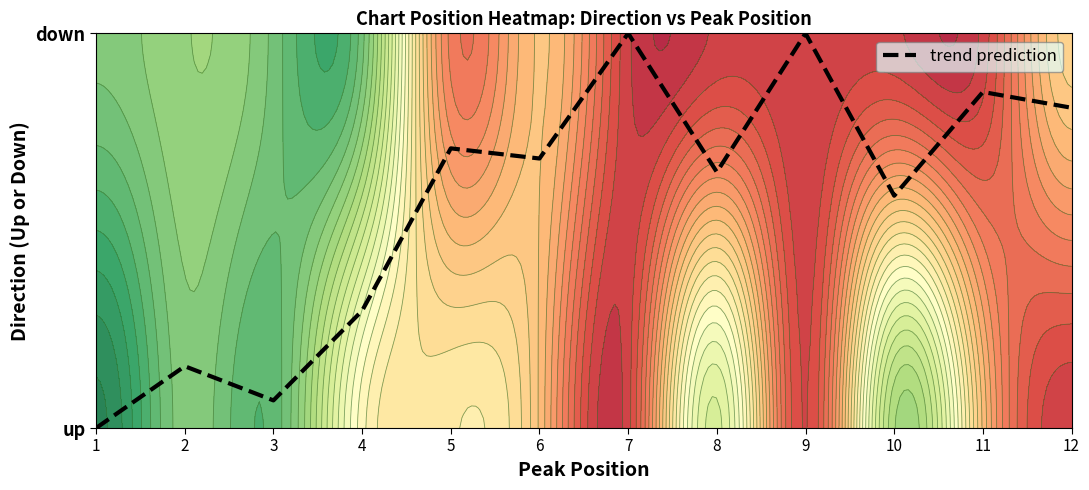

Which label corresponds to the largest value in the chart?

7